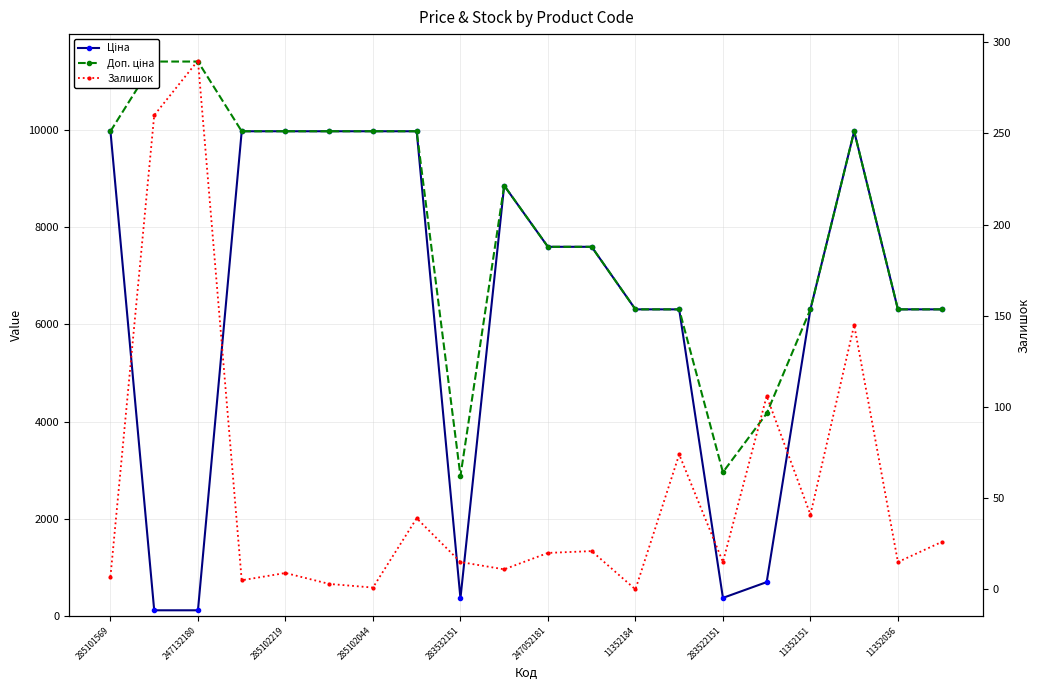

What is the average value of the Залишок series?

55.1